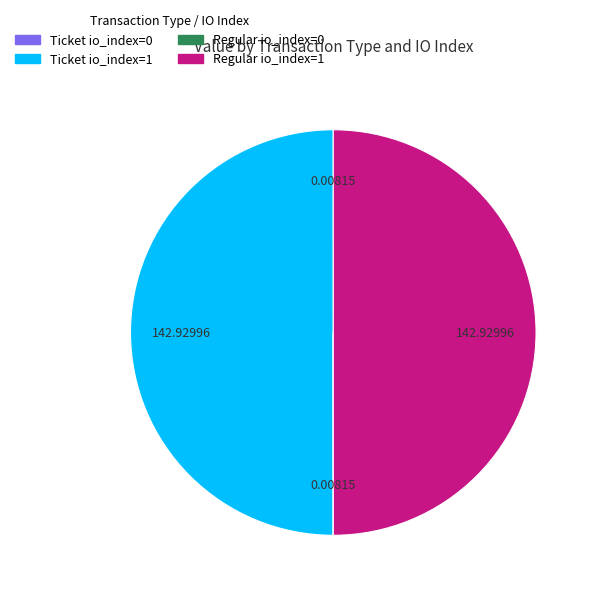

What is the ratio of the value at Ticket io_index=1 to the value at Regular io_index=1?

1.0